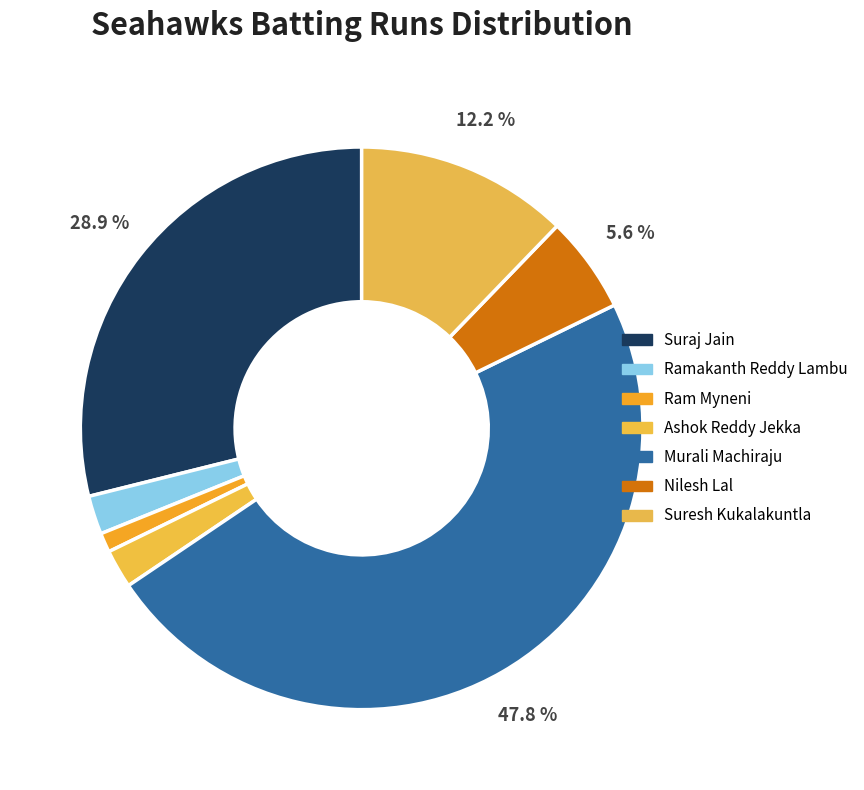

How many segments does this pie chart have?

7